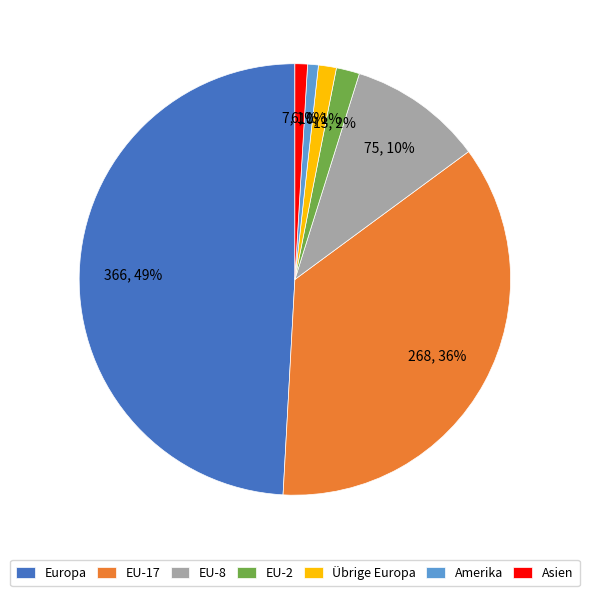

Is there a majority slice in this chart?

No